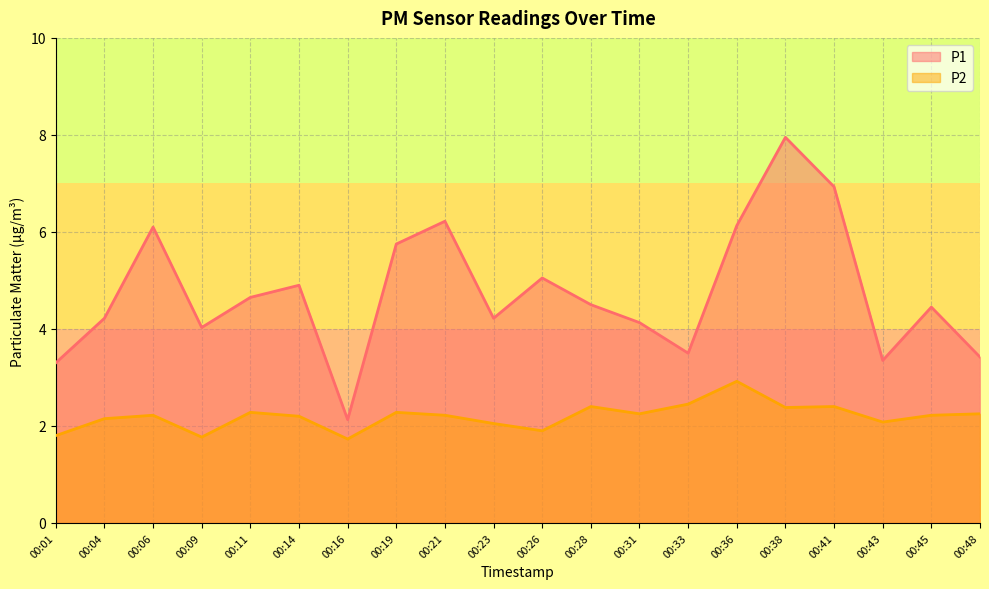

The P1 series shows 1.2 at 00:48. True or false?

False